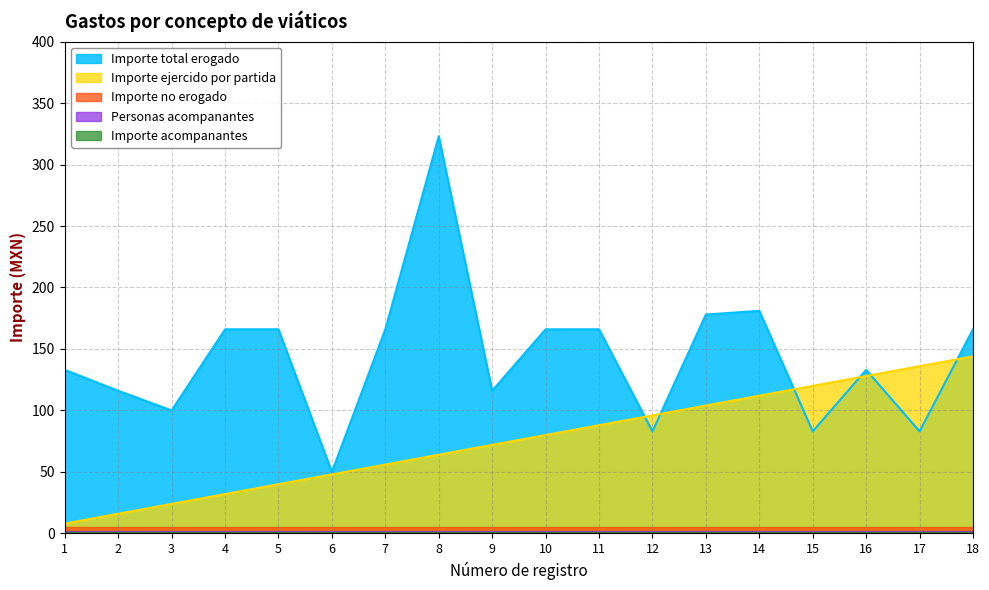

In Importe total erogado, how many points are higher than both neighbors (excluding endpoints)?

3